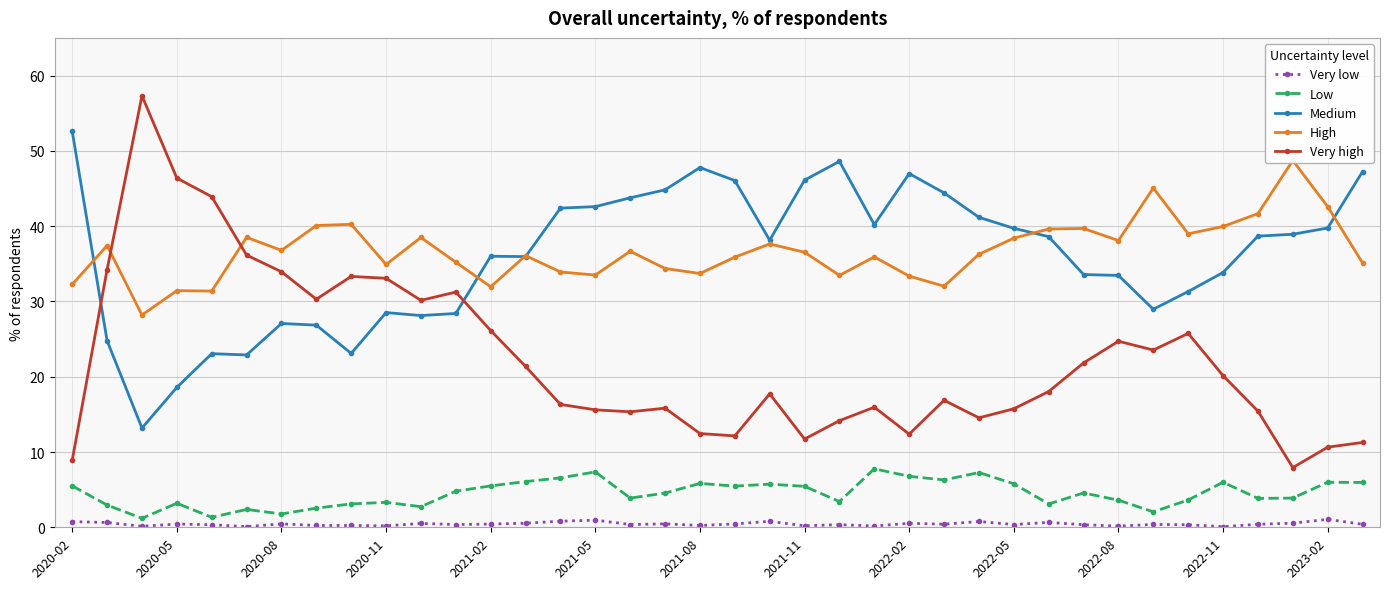

True or false: Medium and Very low intersect in this chart.

False